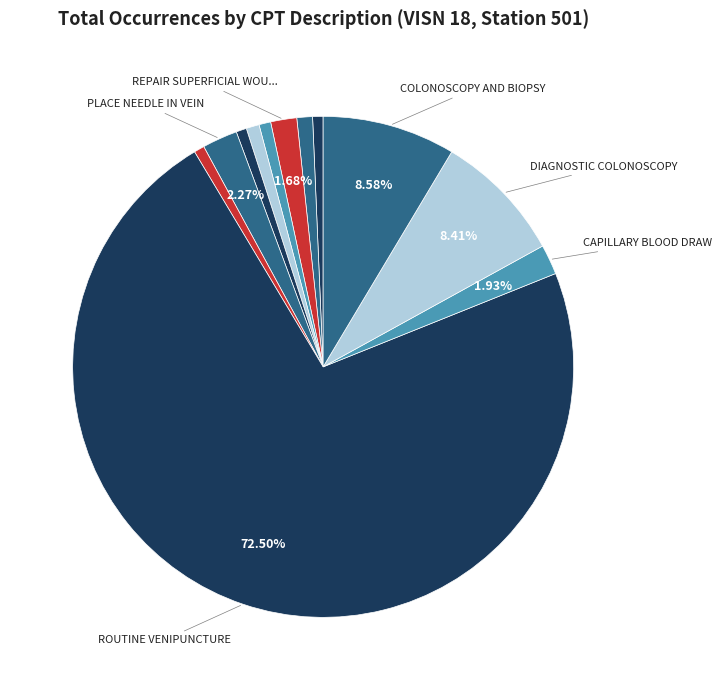

Rank the categories by value from lowest to highest.

DRAINAGE OF SKIN ABSCESS, BRONCHOSCOPY/NEEDLE BX, EACH, PLACE CATHETER IN ARTERY, REPAIR SUPERFICIAL WOUND(S) 12011, INSERT EMERGENCY AIRWAY, REPAIR SUPERFICIAL WOUND(S) 12001, REPAIR SUPERFICIAL WOUND(S) 12002, CAPILLARY BLOOD DRAW, PLACE NEEDLE IN VEIN, DIAGNOSTIC COLONOSCOPY, COLONOSCOPY AND BIOPSY, ROUTINE VENIPUNCTURE